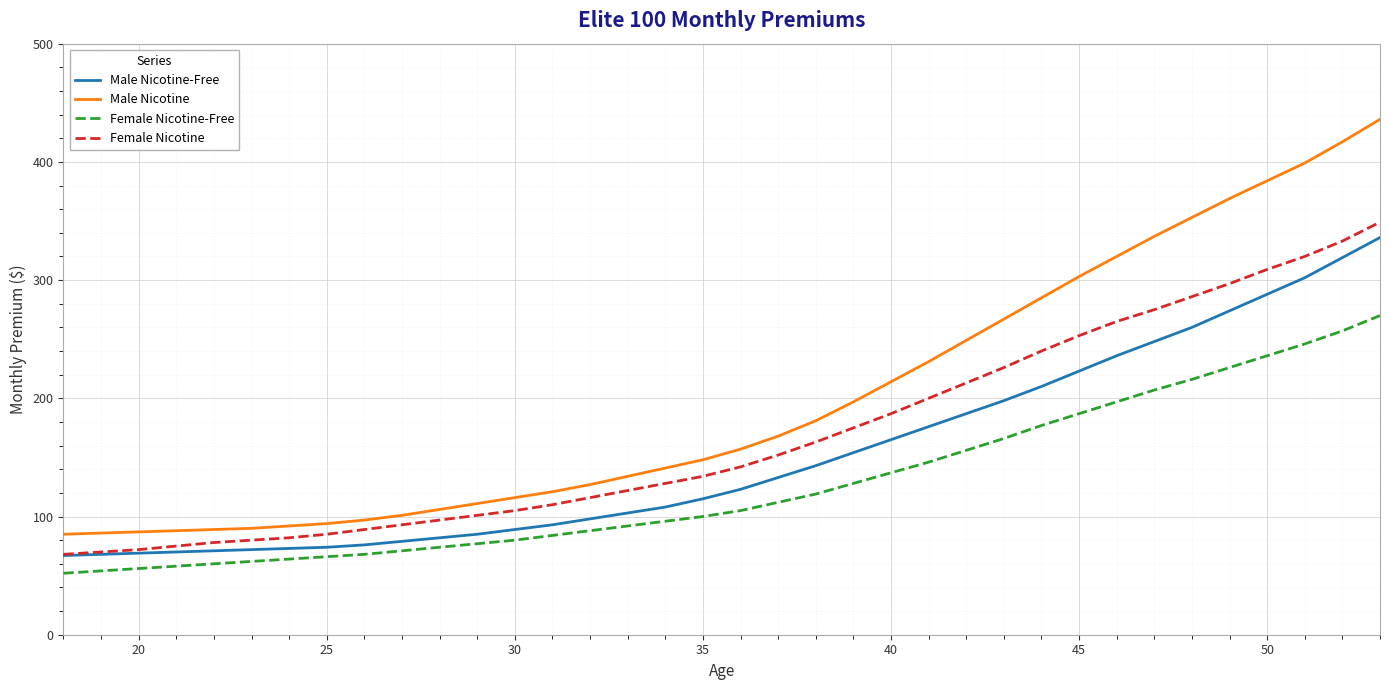

True or false: Female Nicotine-Free and Male Nicotine intersect in this chart.

False